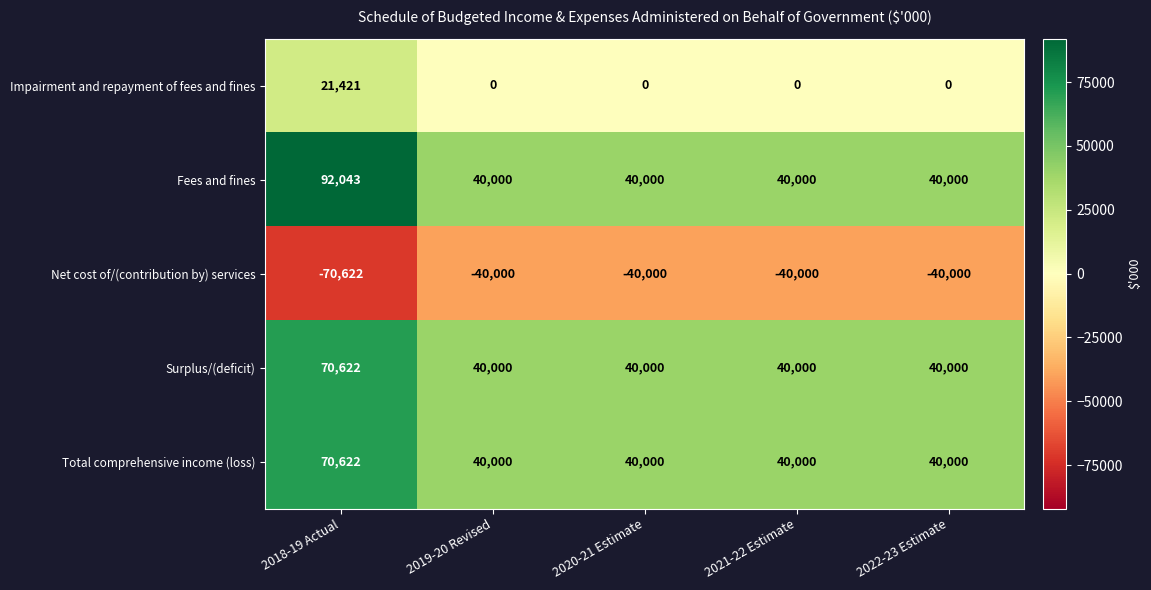

What is the sum of the Net cost of/(contribution by) services values at 2019-20 Revised and 2020-21 Estimate?

-80000